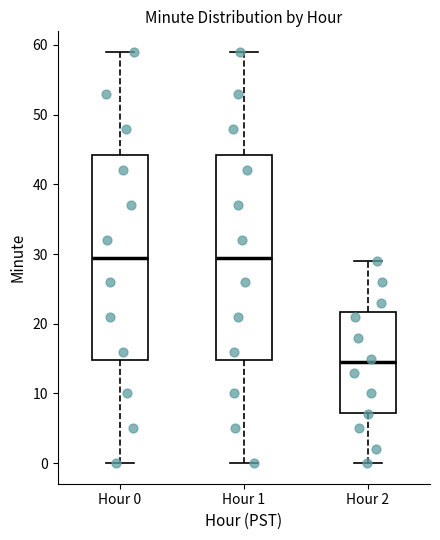

Reading left to right, read every box against the y-axis: the position of its median line, the range the box covers, and the ends of its whiskers. The values are not printed on the chart, so give them approximately, as read against the axis.

Hour 0: median 30, box 15 to 44, whiskers 0 to 59
Hour 1: median 30, box 15 to 44, whiskers 0 to 59
Hour 2: median 15, box 7 to 22, whiskers 0 to 29